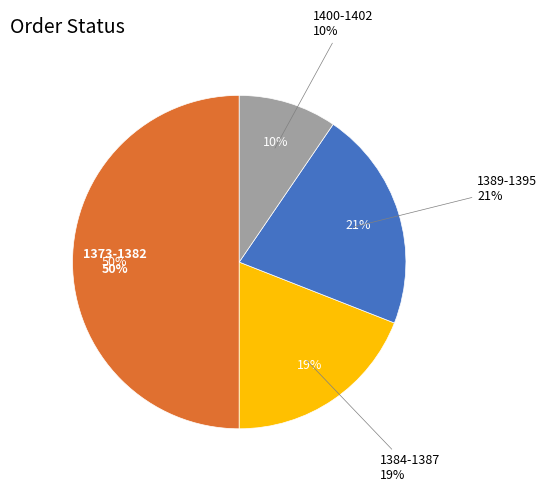

What is the ratio of the value at 1389 to the value at 1391?

1.0